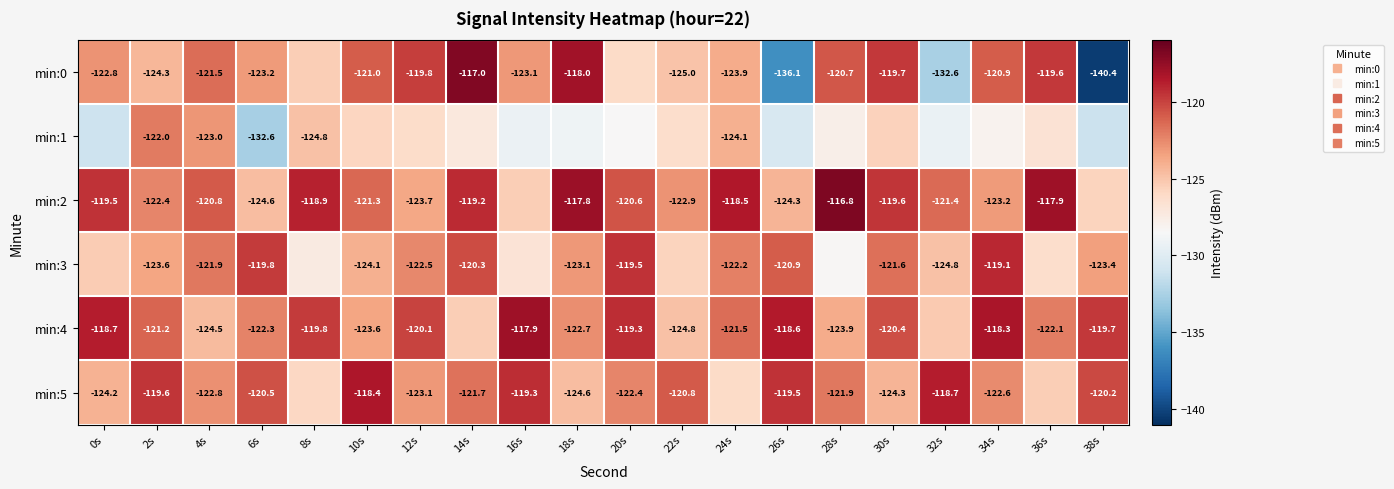

What is the sum of the min:3 values at 22s and 32s?

-250.5